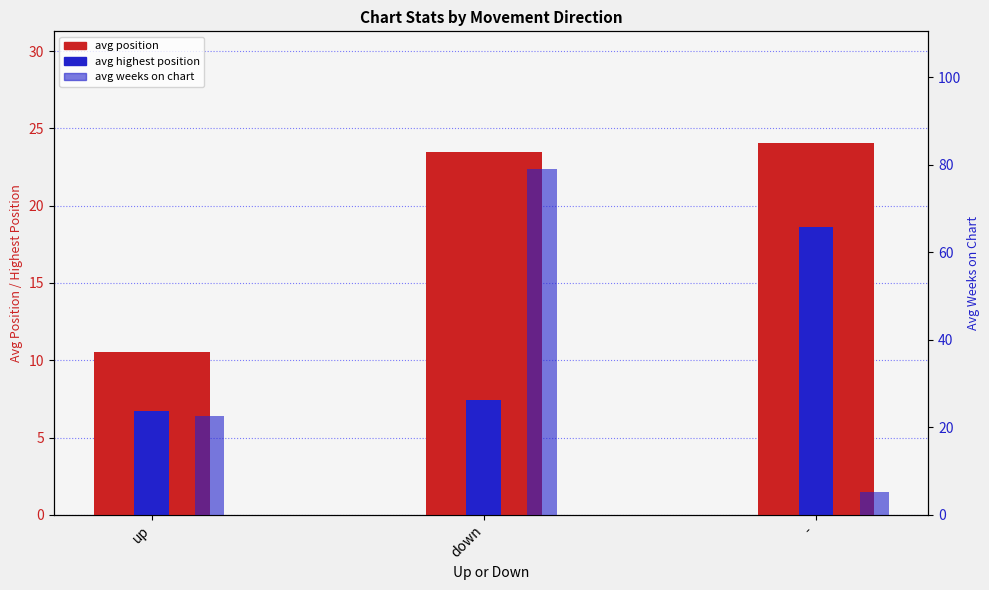

What position from the left is up?

1